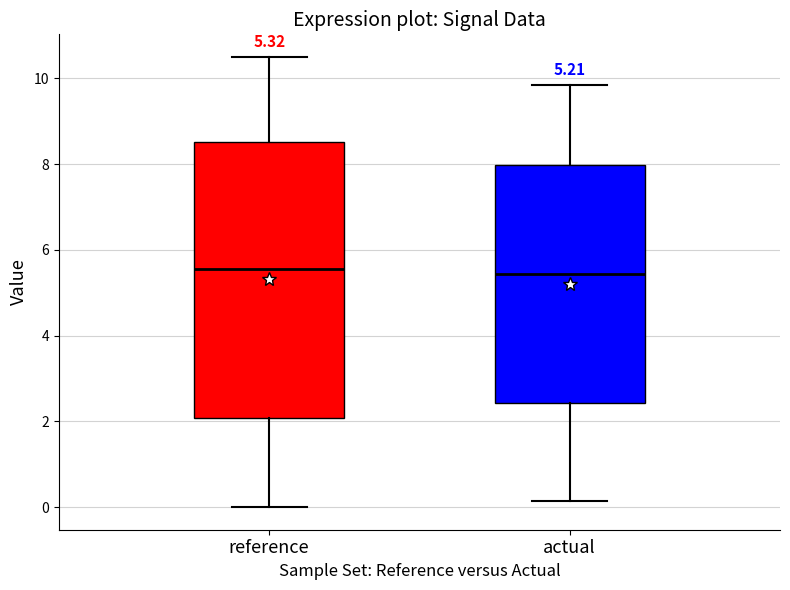

Which box is the tallest, from its lower edge to its upper edge?

reference